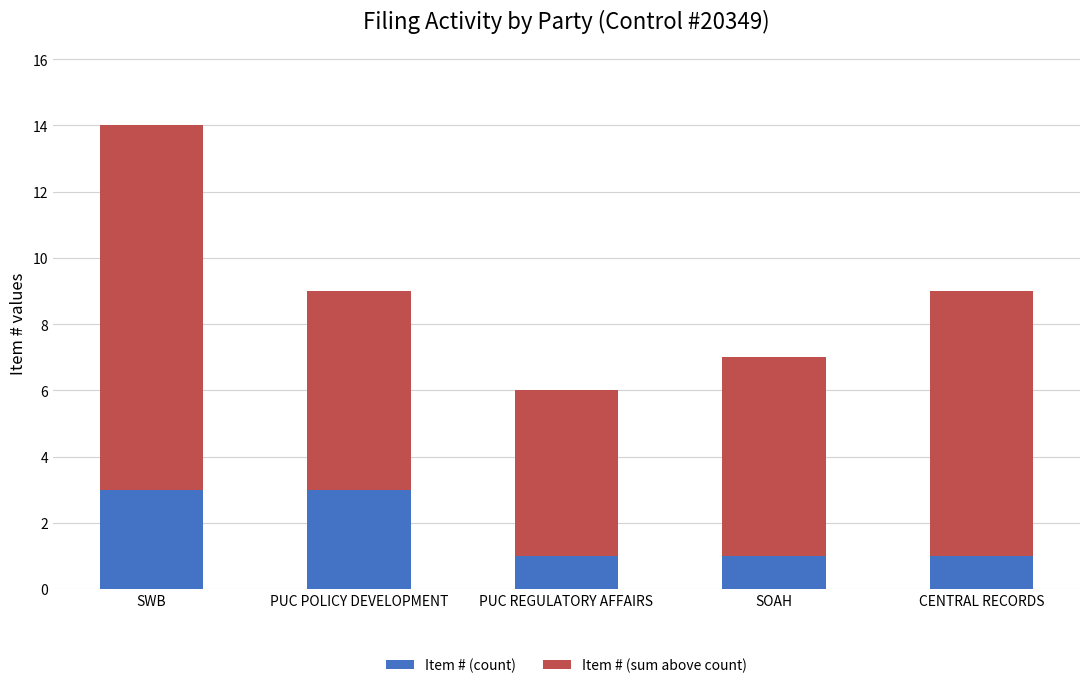

At which category is the sum across all series the highest?

SWB